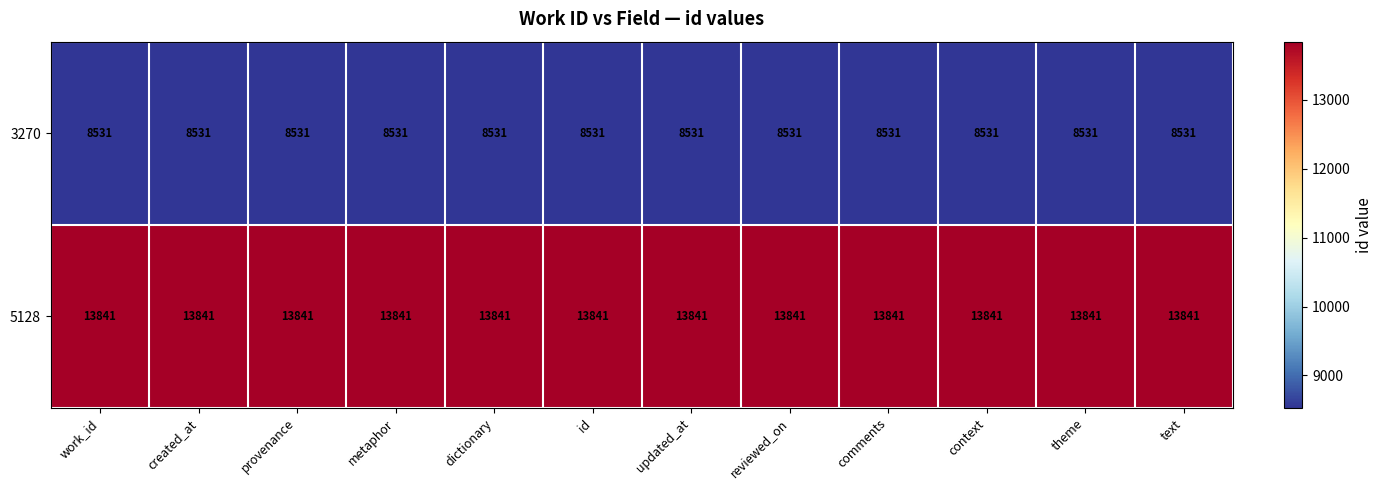

What is the spread (max minus min) of values at updated_at?

5310